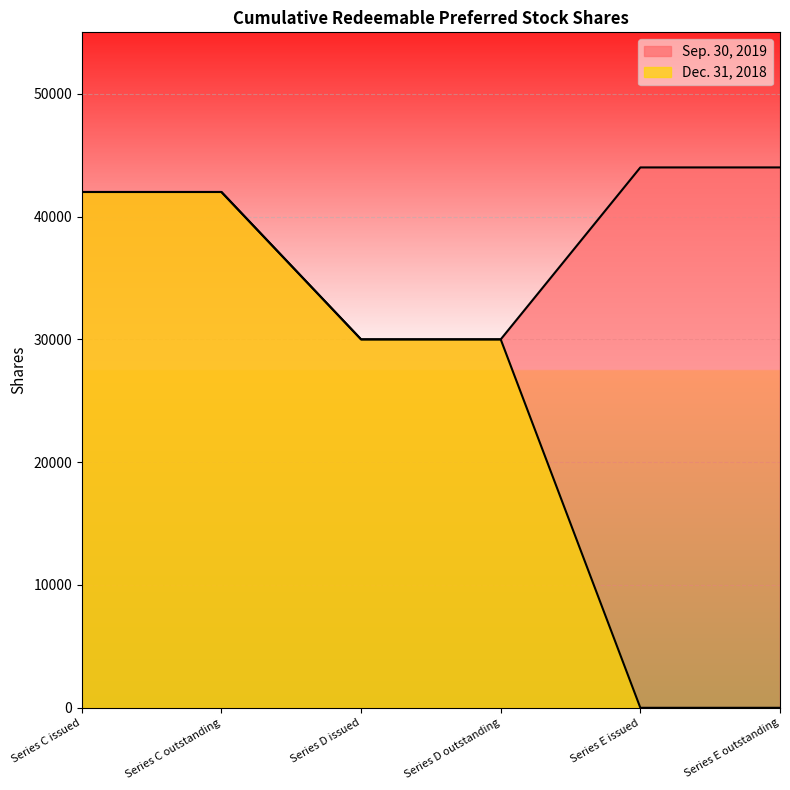

True or false: Dec. 31, 2018 has a value of 41376 at Series D outstanding.

False